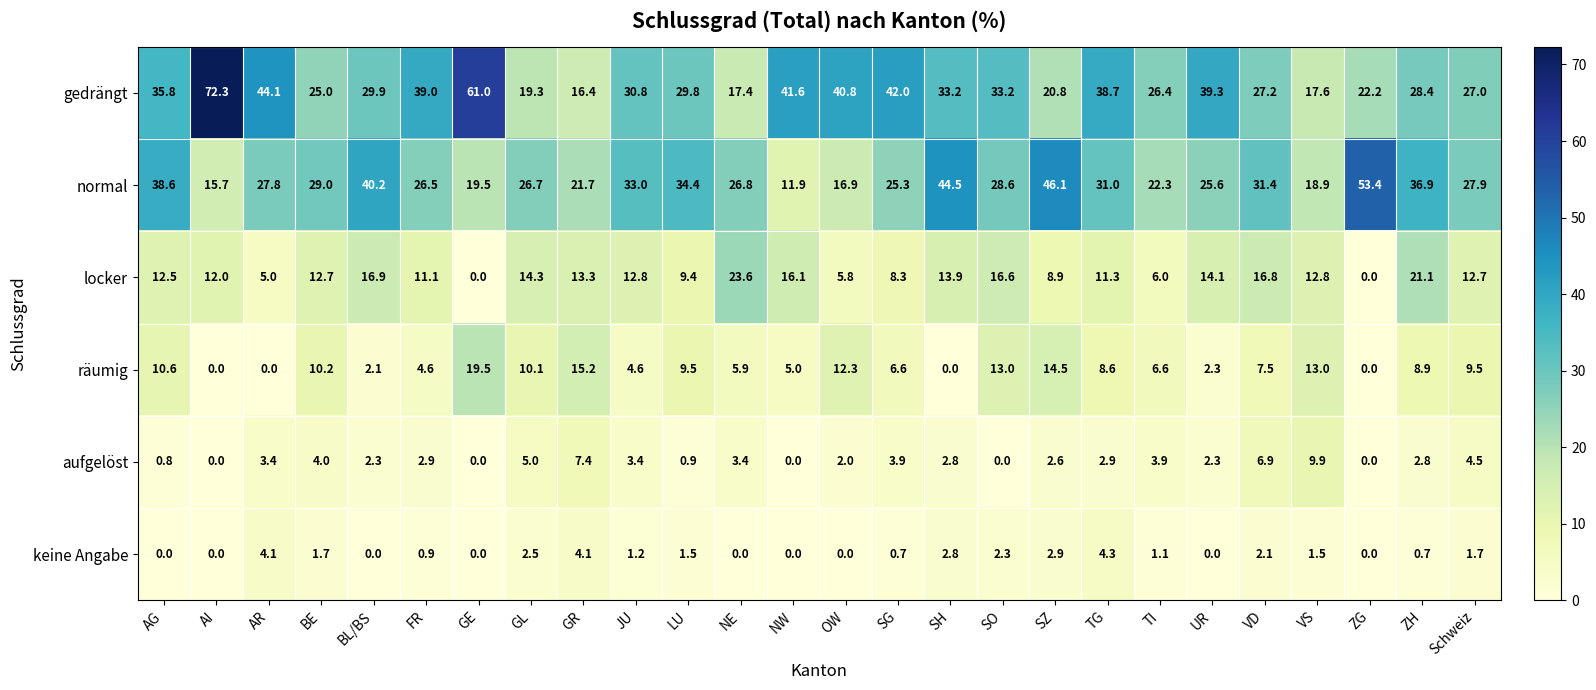

Which series has the largest range (max minus min)?

gedrängt